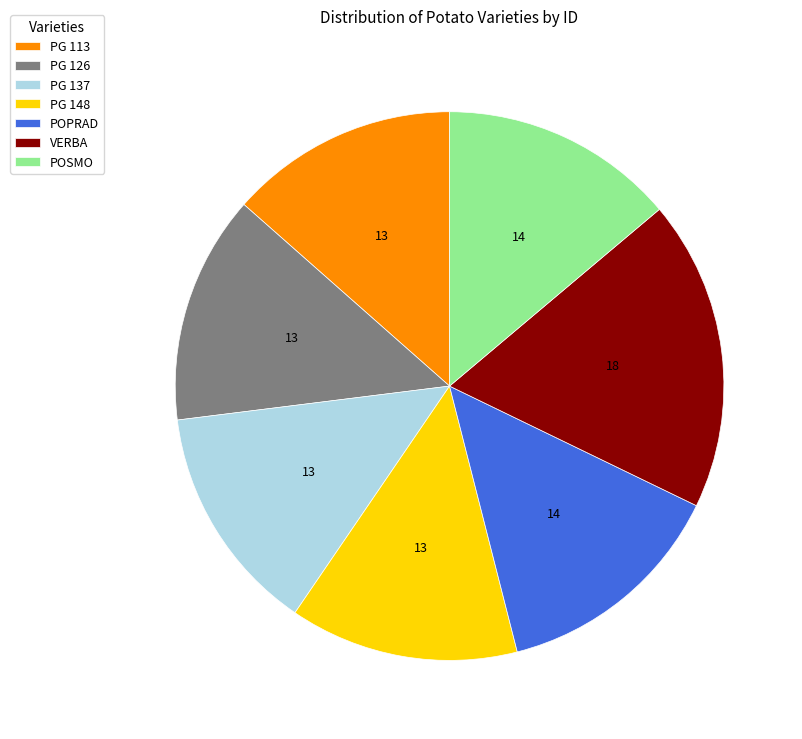

Is the sum of PG 148 and PG 137 greater than half?

No